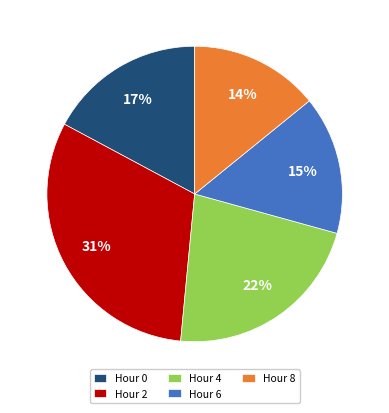

Which category has the biggest portion of the pie?

Hour 2